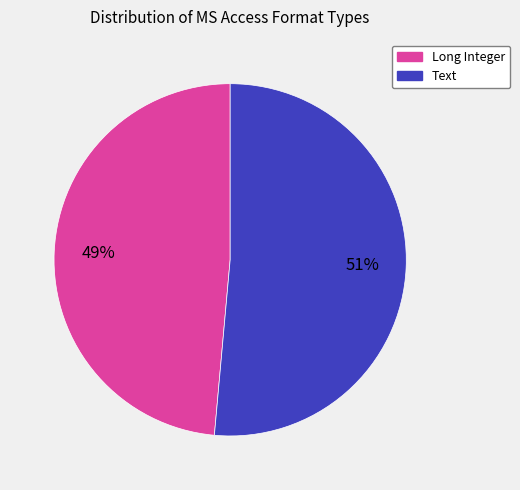

Which has a higher value, Long Integer or Text?

Text